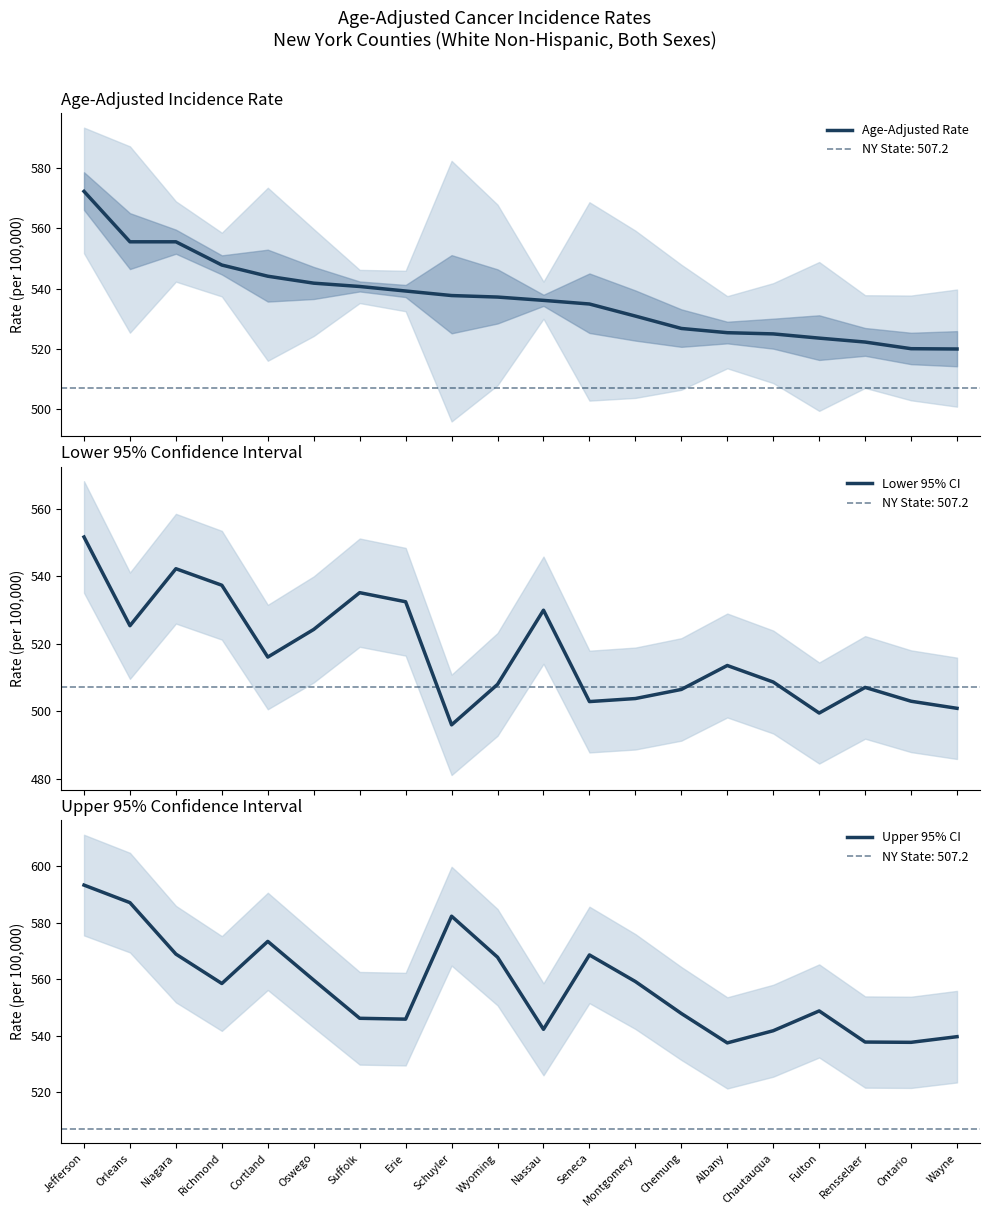

Which series has the largest range (max minus min)?

Upper 95% CI